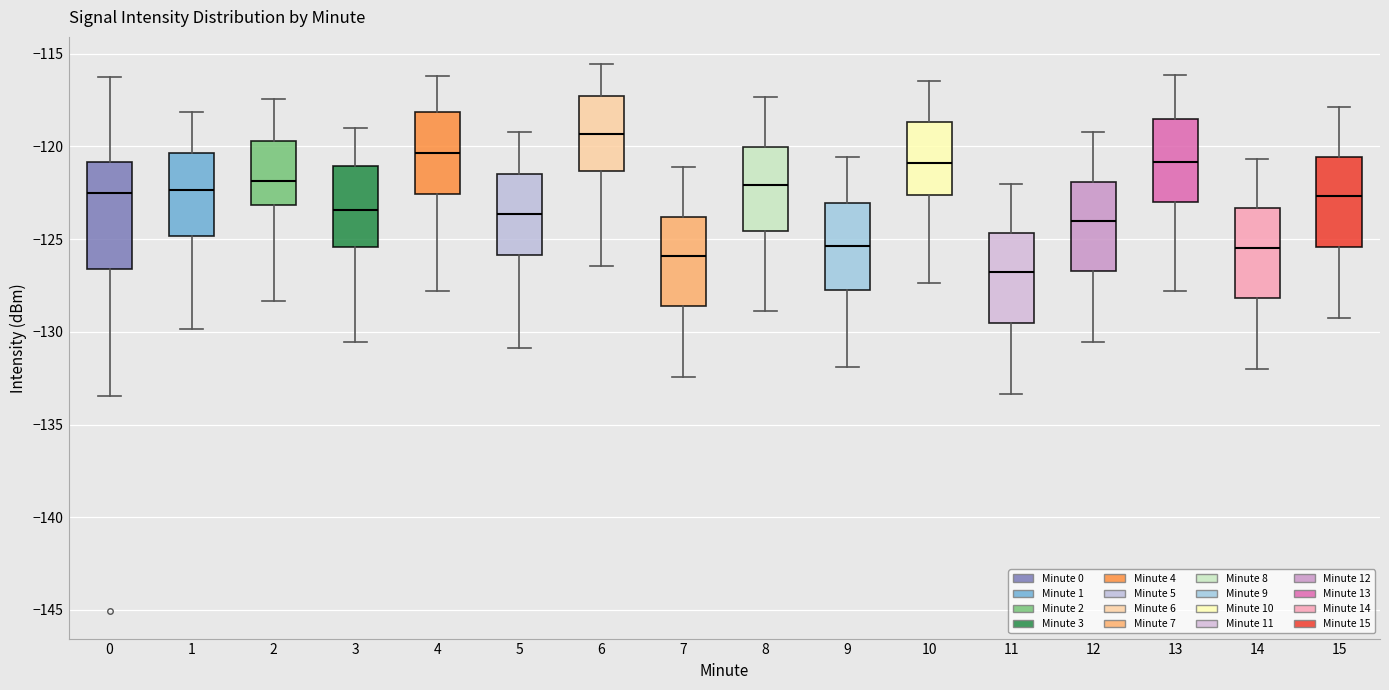

Comparing the boxes themselves (not the whiskers), which one is the tallest?

0